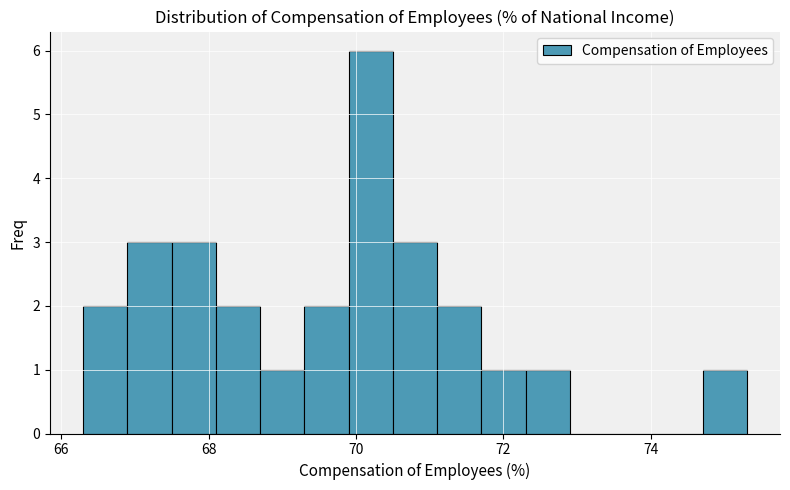

Around what value on the x-axis is the tallest bar? Give the approximate position of its centre, as read against the axis.

70.2